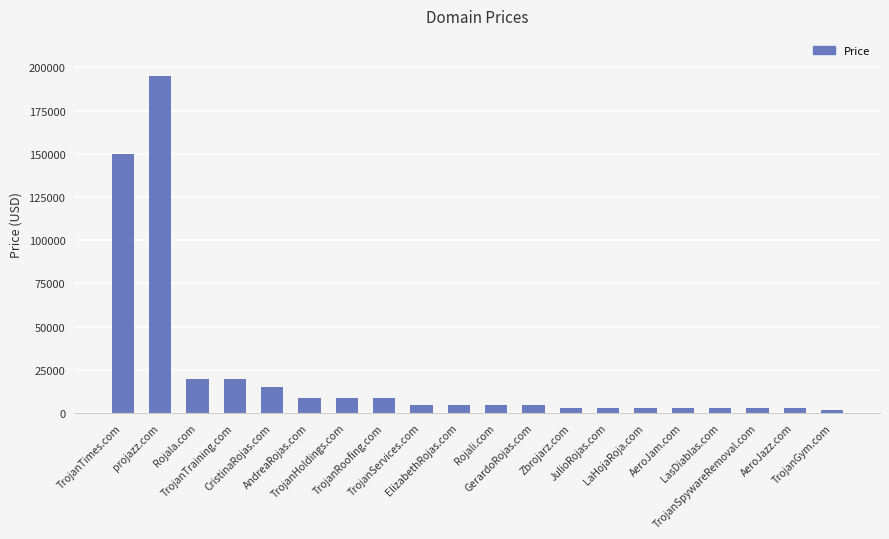

True or false: the data shows 2888 at LaHojaRoja.com.

True